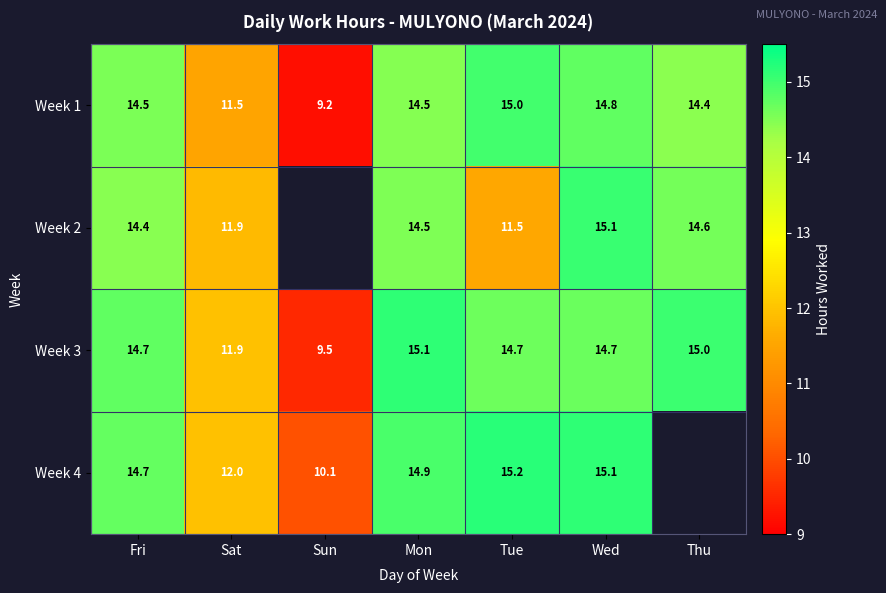

How many data points in Week 1 are less than 14?

2